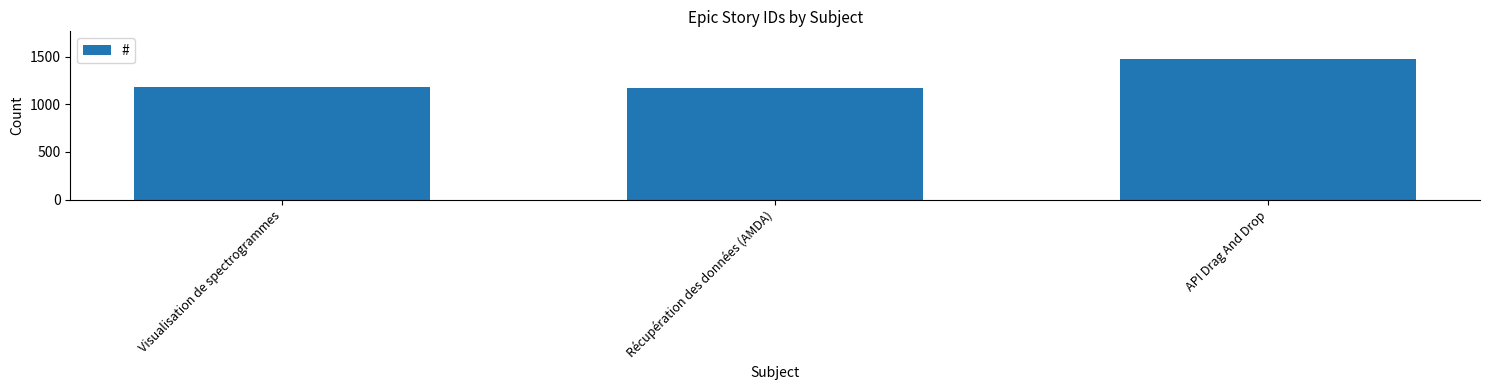

Reading left to right, list all the values displayed in this chart.

1185	1165	1470